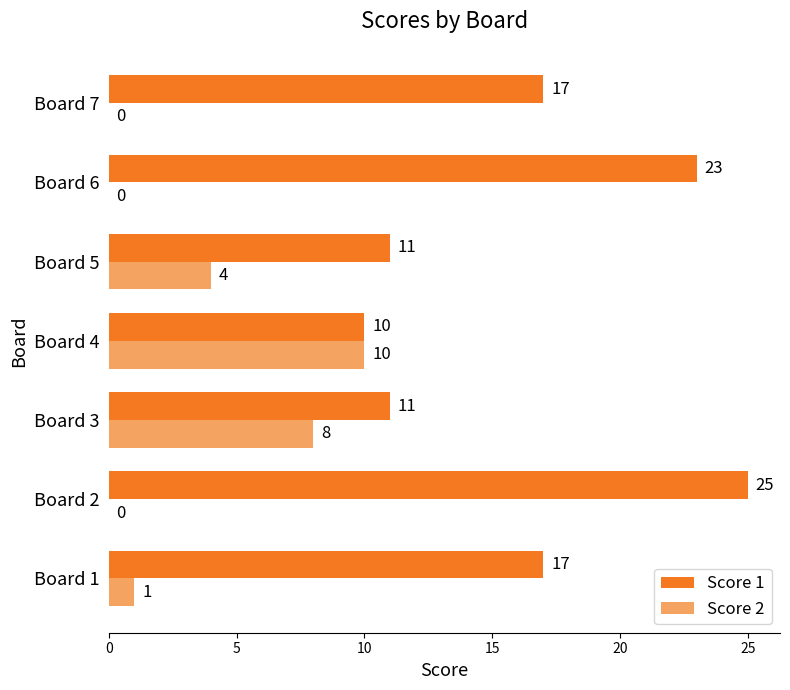

What is the sum of all Score 2 values?

23